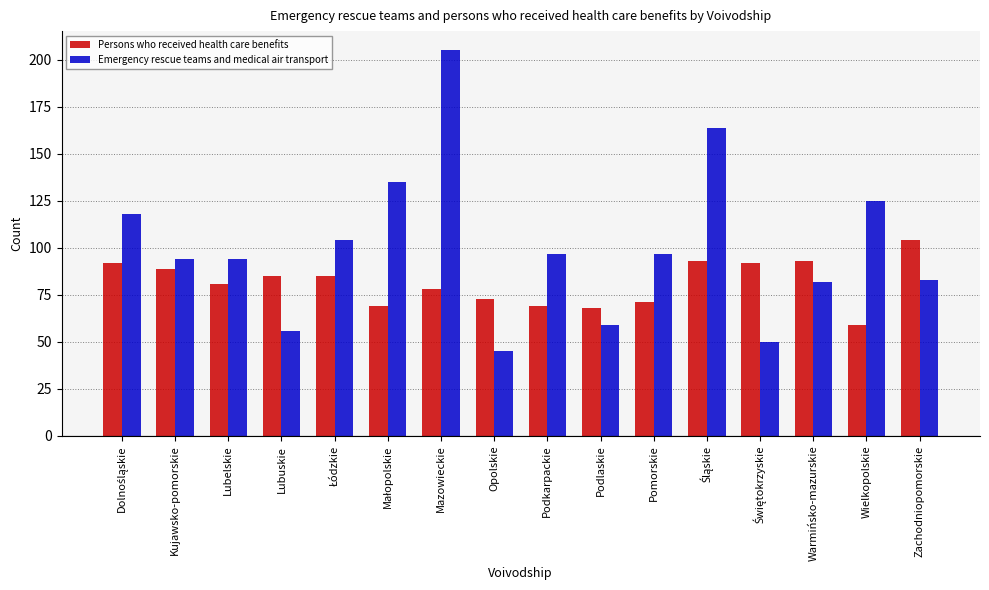

Which series has the widest spread of values?

Emergency rescue teams and medical air transport